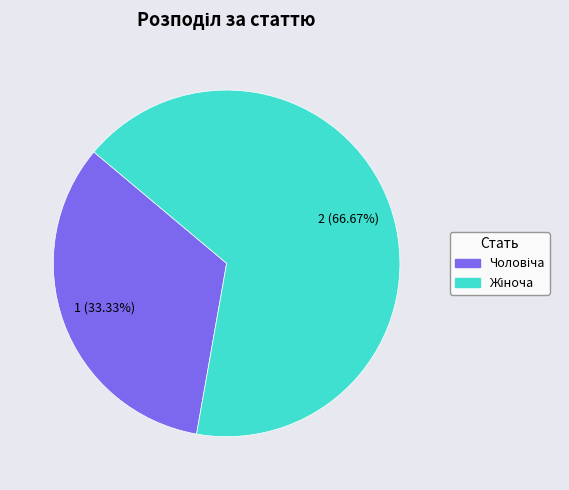

Does any single category account for the majority?

Yes